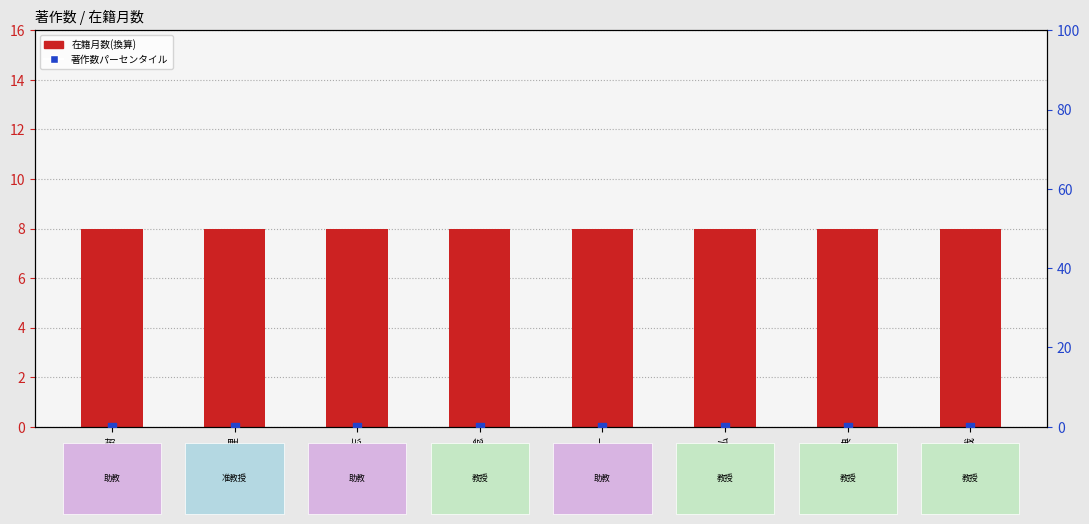

At which category is the sum across all series the highest?

金澤 裕樹